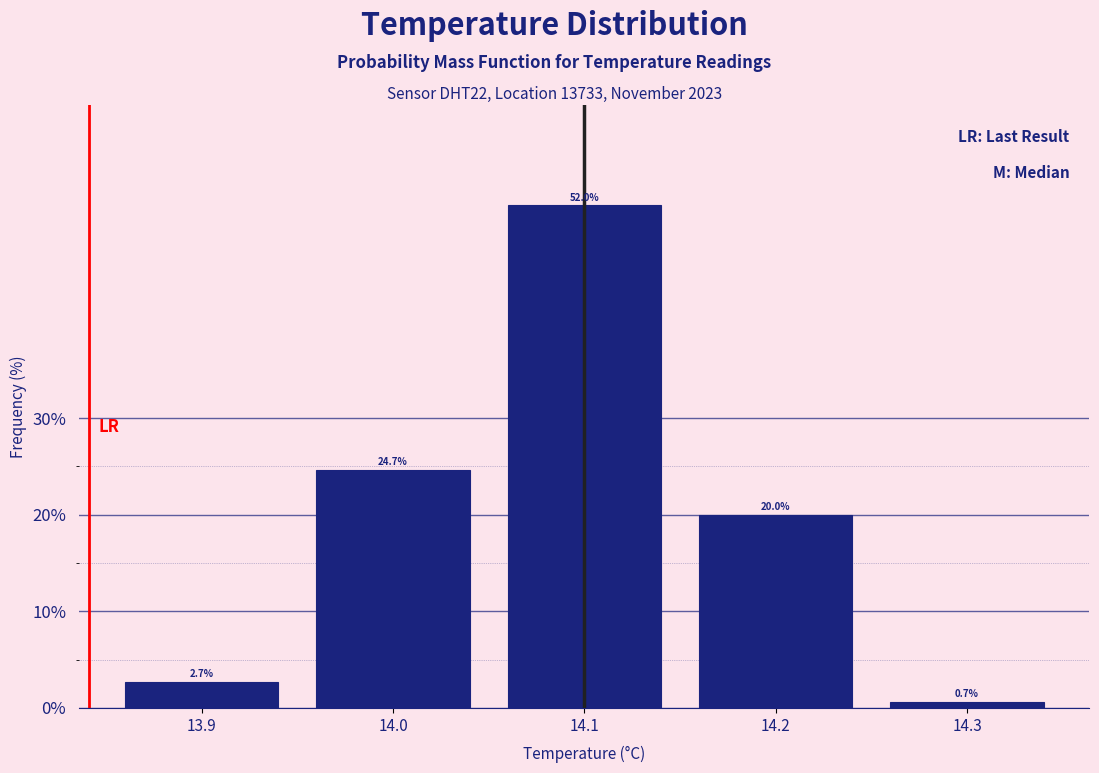

Reading left to right, what are all the values shown in this chart?

13.9=2.7	14.0=24.7	14.1=52.0	14.2=20.0	14.3=0.7